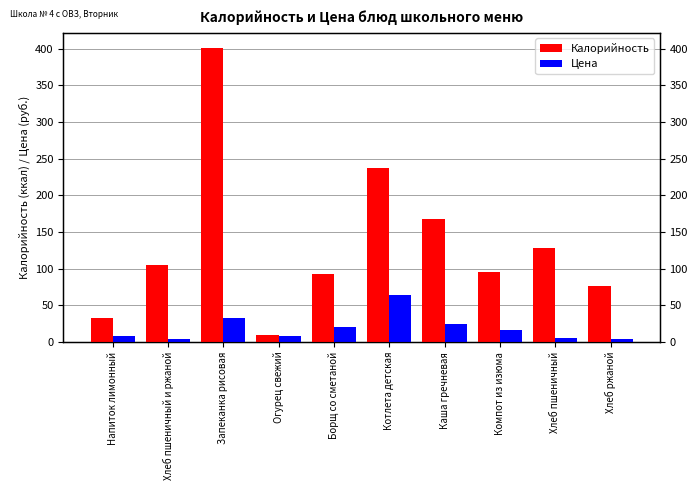

At which label does Цена first exceed 16?

Запеканка рисовая